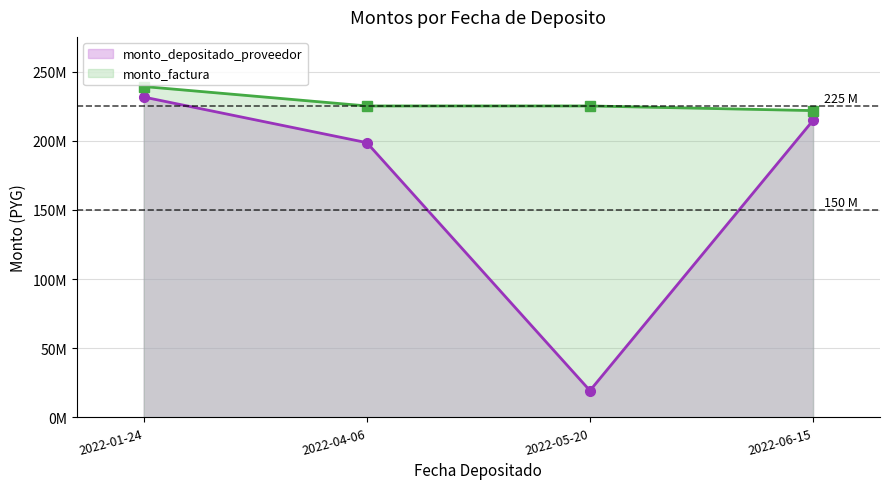

What is the average value of the monto_factura series?

227776416